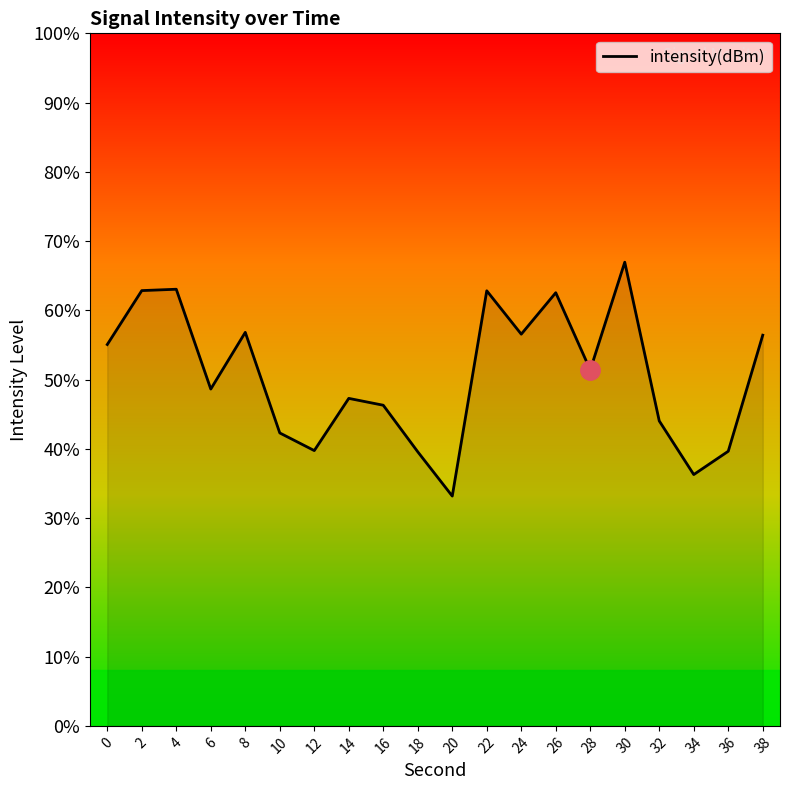

Rank the categories by value from lowest to highest.

20, 34, 18, 36, 12, 10, 32, 16, 14, 6, 28, 0, 38, 24, 8, 26, 22, 2, 4, 30